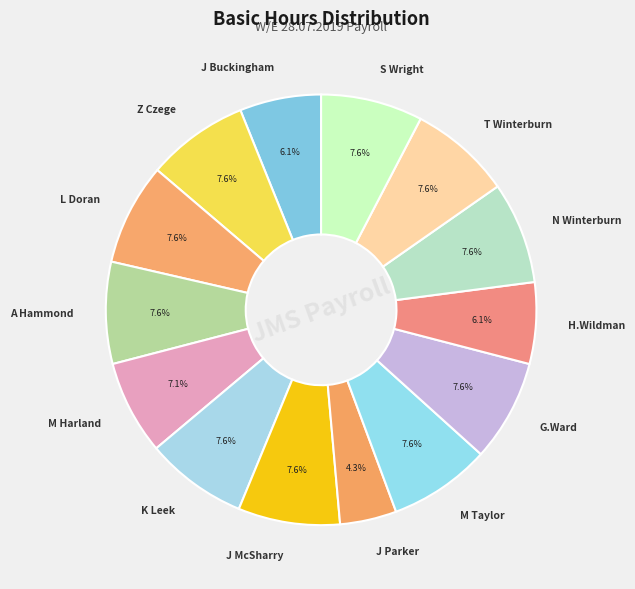

Is it true that J Parker is 4% of the pie?

True